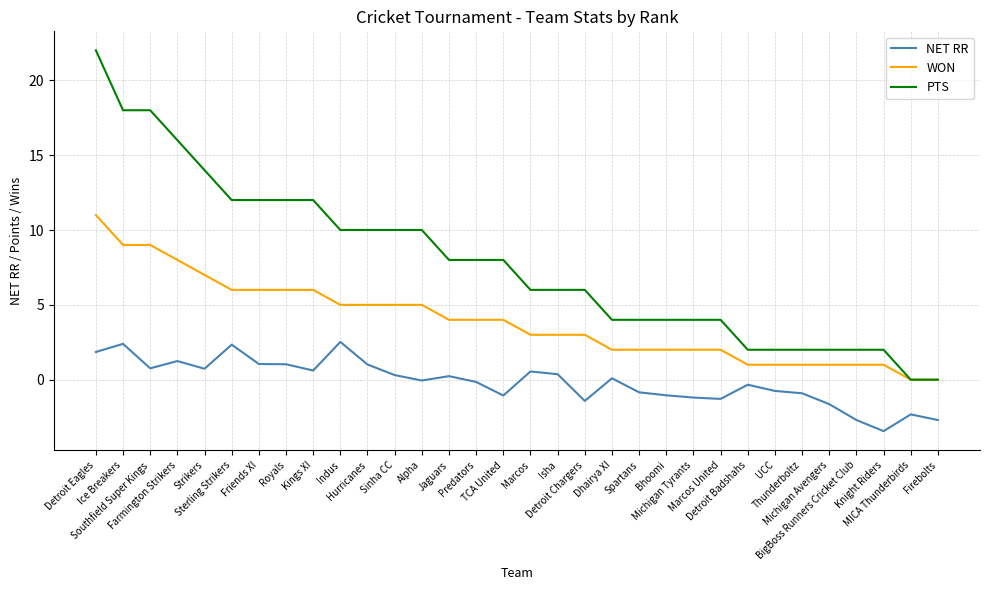

At which category is the sum across all series the highest?

Detroit Eagles